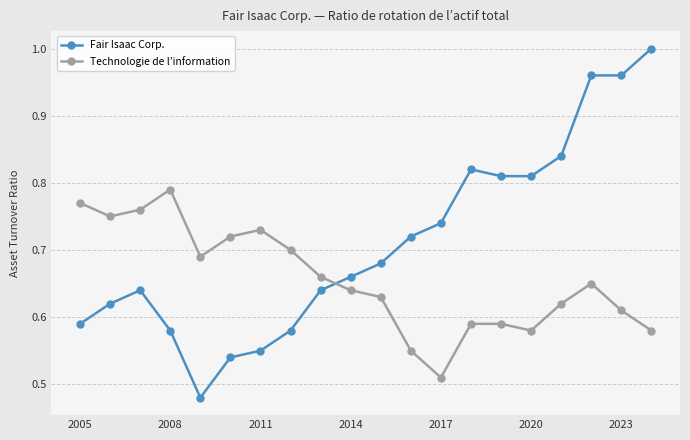

How many categories are shown in the chart?

20